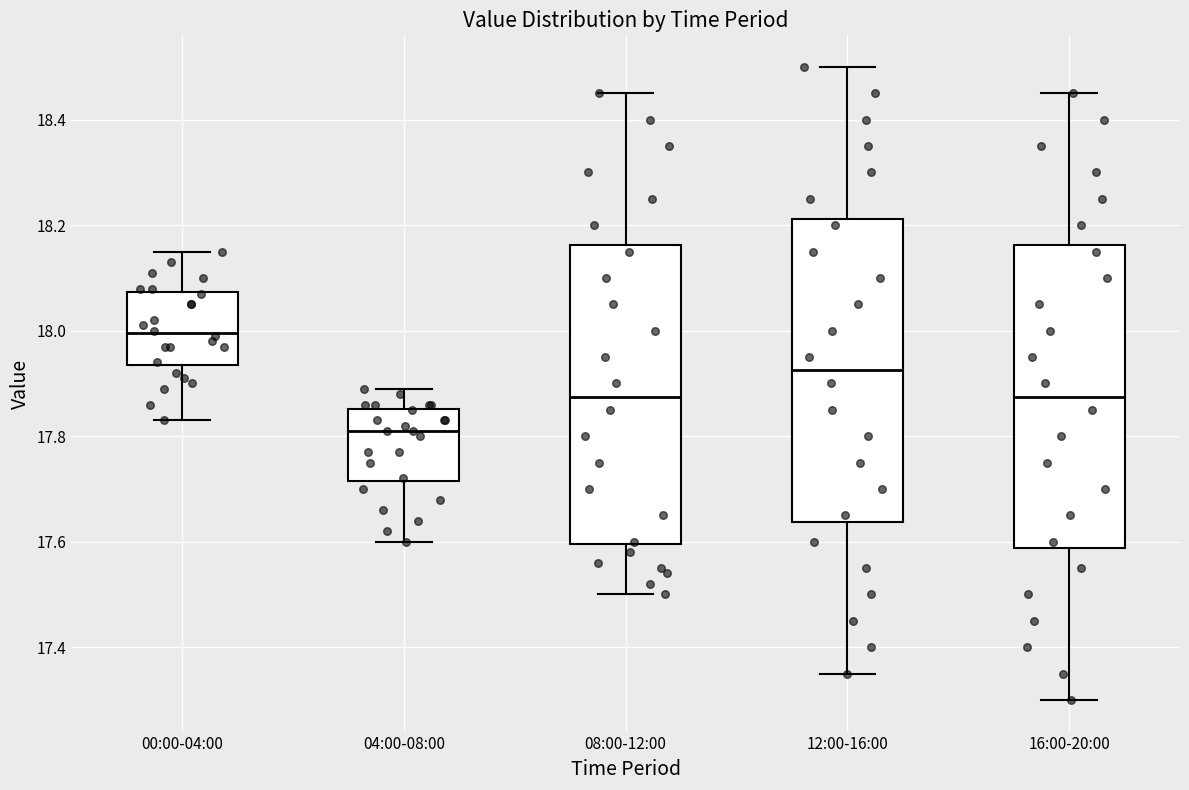

Where does the upper whisker of the box for 12:00-16:00 end on the y-axis? The values are not printed on the chart, so give them approximately, as read against the axis.

18.50